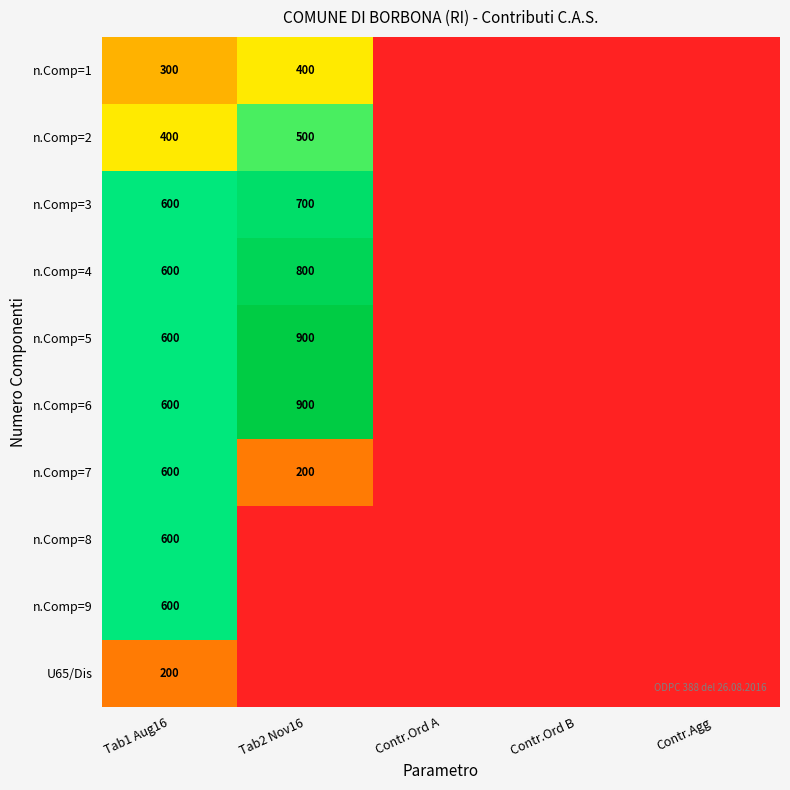

Is it true that n.Comp=9 equals 600 at Tab1 Aug16?

True